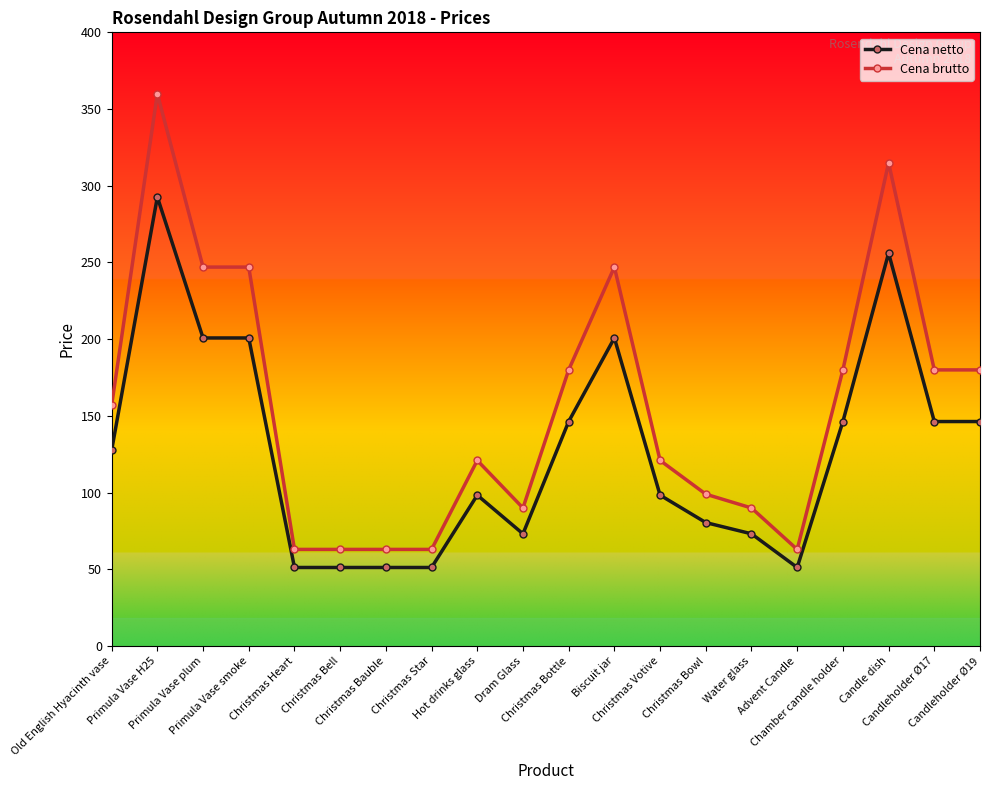

True or false: Cena netto has more than 0 interior local peaks.

True